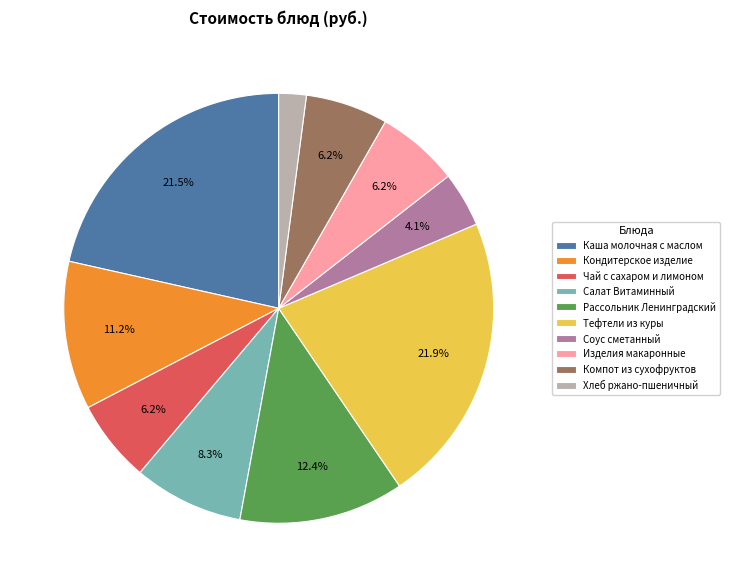

Is there any slice that represents more than half of the pie?

No